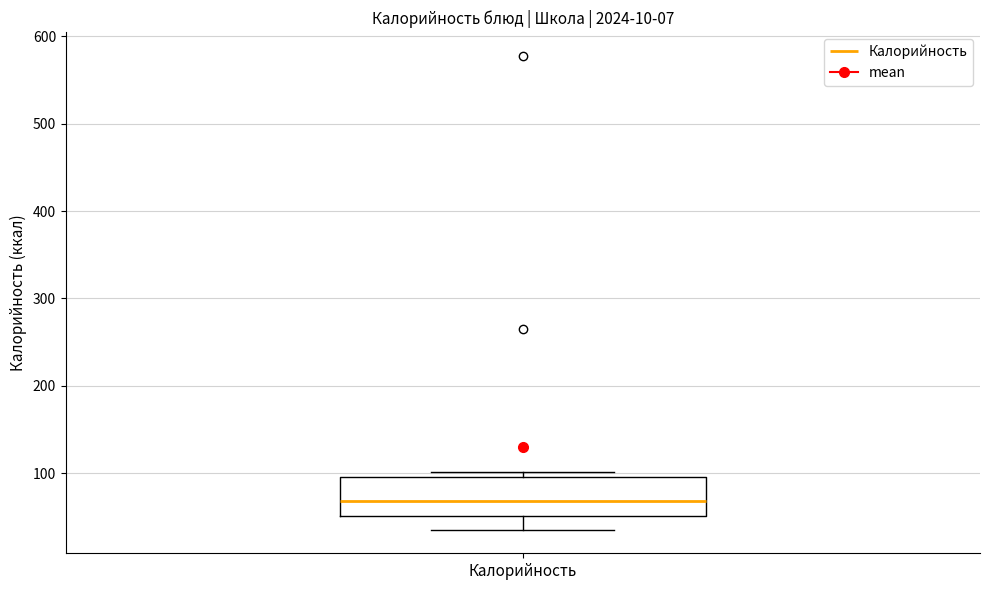

Read this box plot against the y-axis: the position of the median line, the range covered by the box, and the ends of both whiskers. The values are not printed on the chart, so give them approximately, as read against the axis.

median 70, box 50 to 100, whiskers 40 to 100 (just above the box's upper edge)